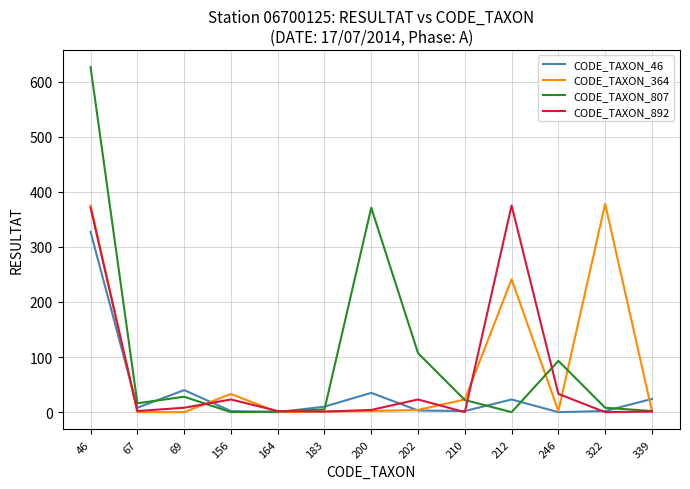

What are all the series names shown in the legend?

CODE_TAXON_46, CODE_TAXON_364, CODE_TAXON_807, CODE_TAXON_892